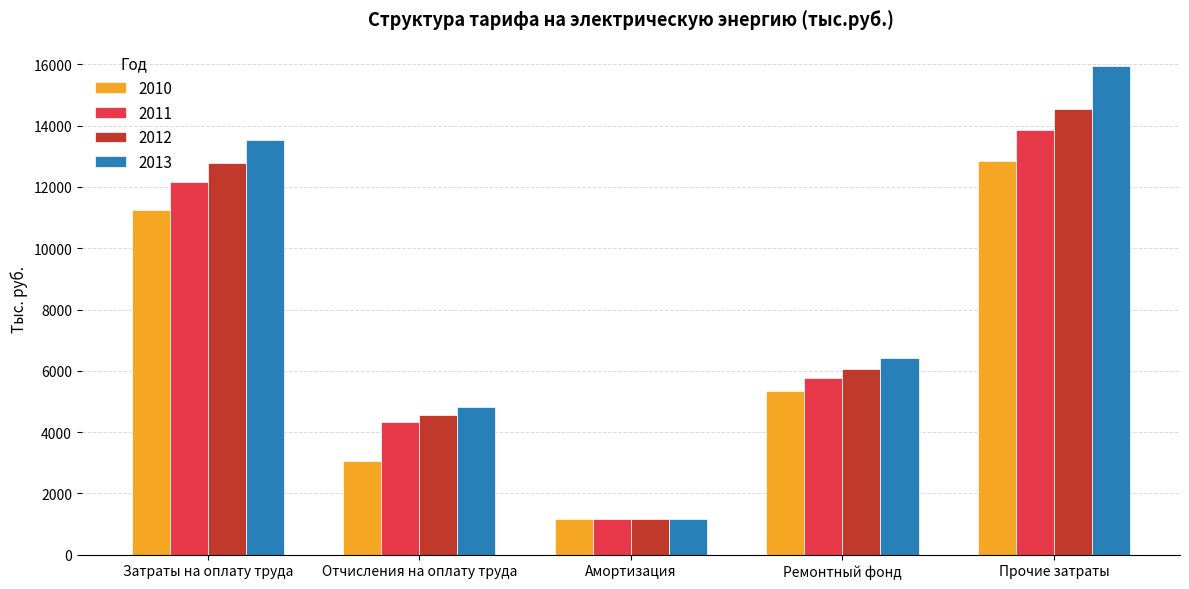

Is it true that 2011 equals 13851.1 at Прочие затраты?

True